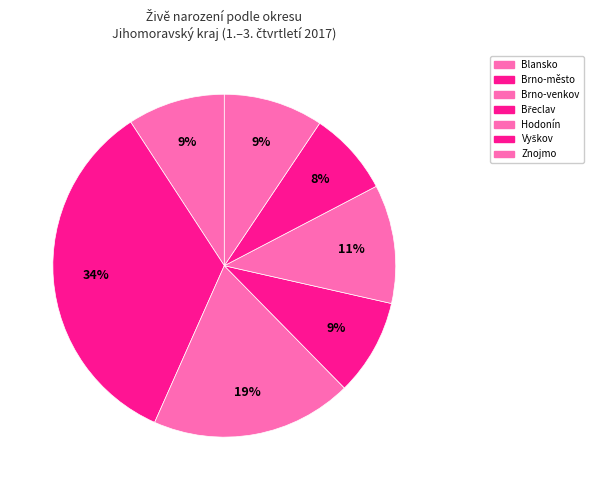

How much of the chart is everything except Znojmo?

90.6%